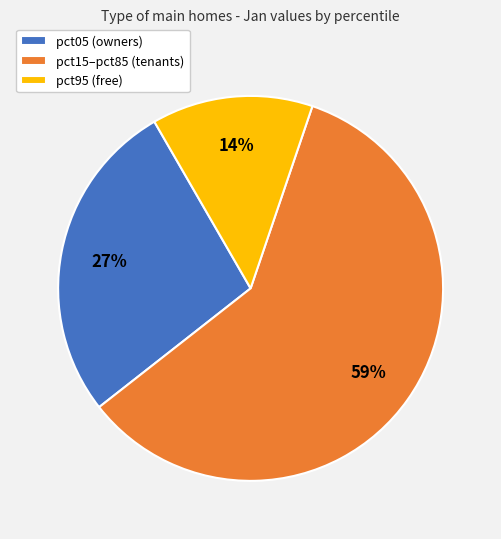

To the nearest percent, what portion does pct15–pct85 (tenants) represent?

59%